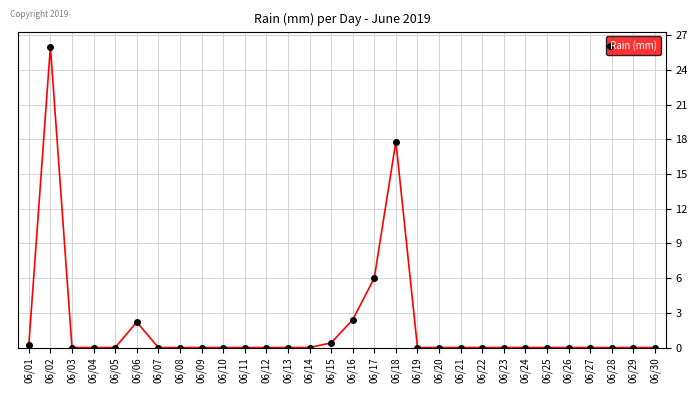

What is the greatest value displayed?

26.0